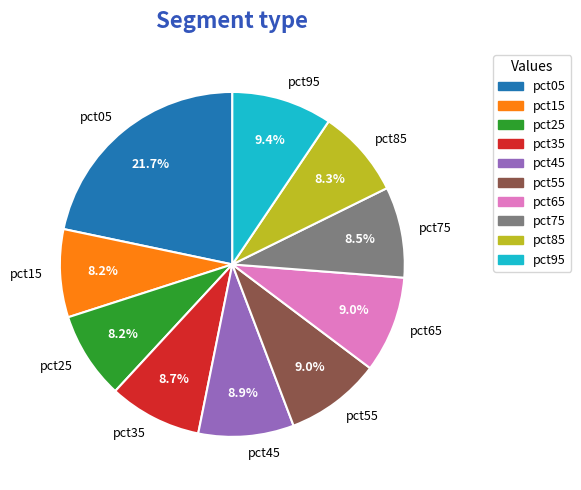

The pct45 slice represents 9% of the pie. True or false?

True